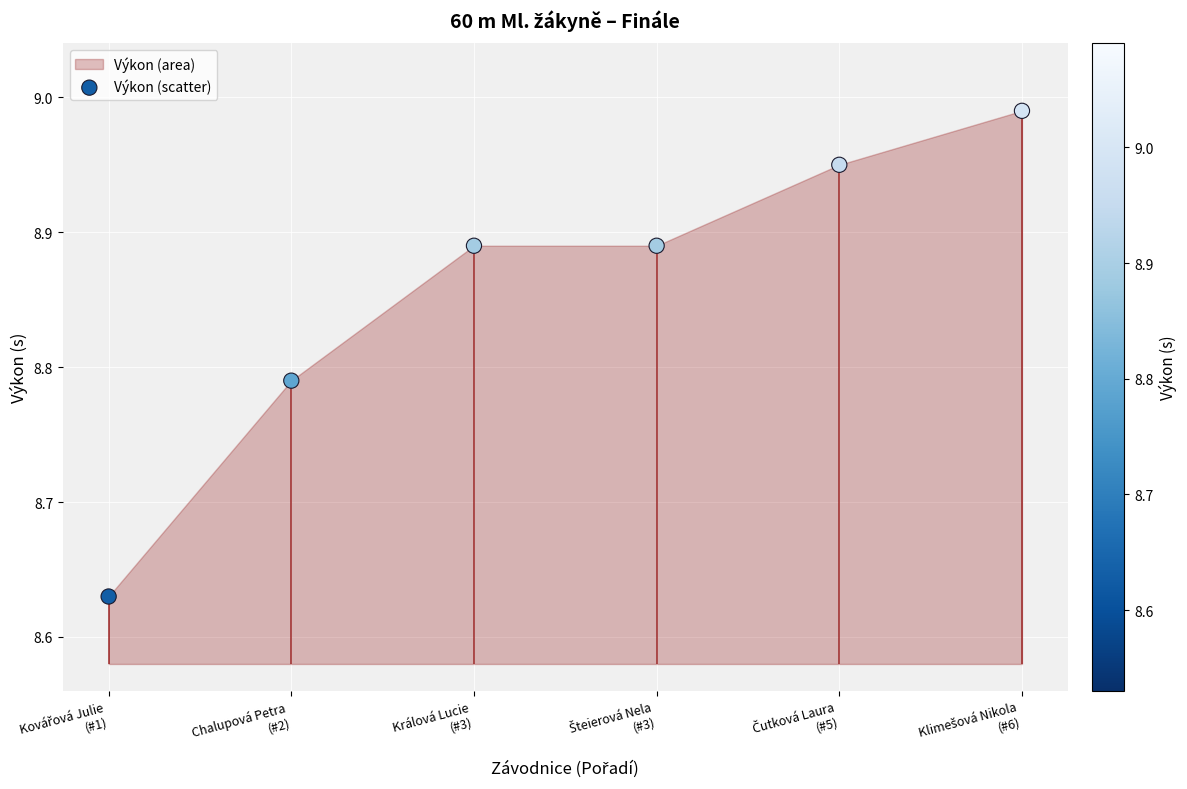

What is the change in value from Králová Lucie
(#3) to Klimešová Nikola
(#6)?

+0.1